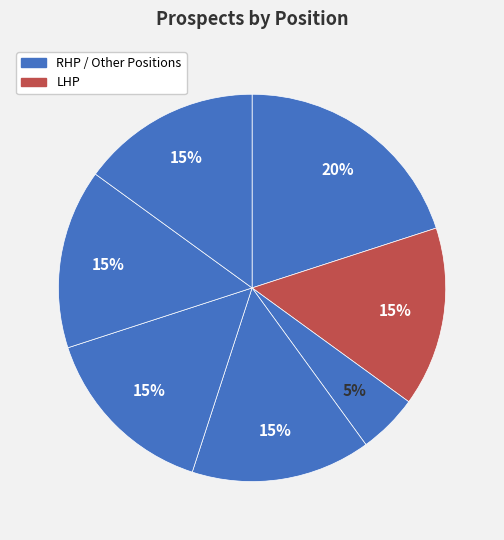

How many slices are in this pie chart?

7